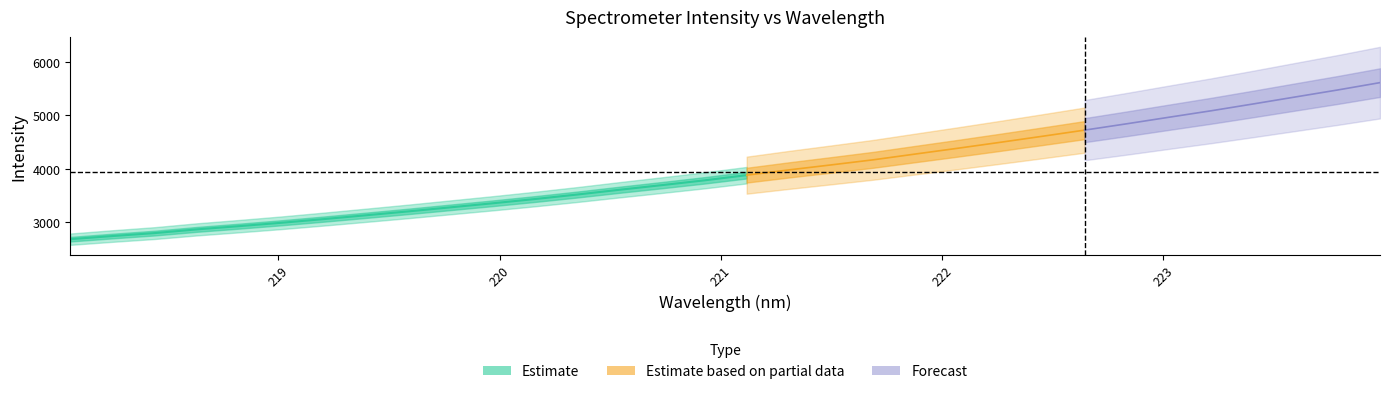

Reading left to right, list all the values displayed in this chart.

2670.8	2730.0	2785.7	2855.8	2916.5	2980.2	3049.3	3121.4	3194.4	3271.1	3347.5	3427.4	3512.2	3602.1	3689.1	3778.6	3876.2	3975.2	4069.4	4165.7	4274.8	4383.0	4494.3	4608.2	4724.1	4843.6	4966.8	5088.6	5217.6	5349.4	5480.5	5618.4